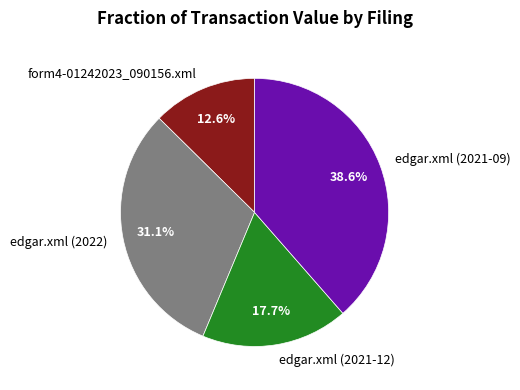

How many segments does this pie chart have?

4